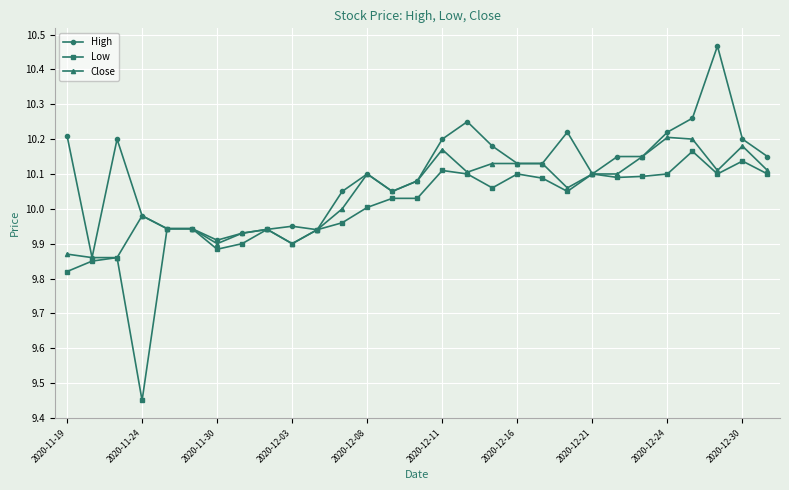

Which series has the largest total across all categories?

High